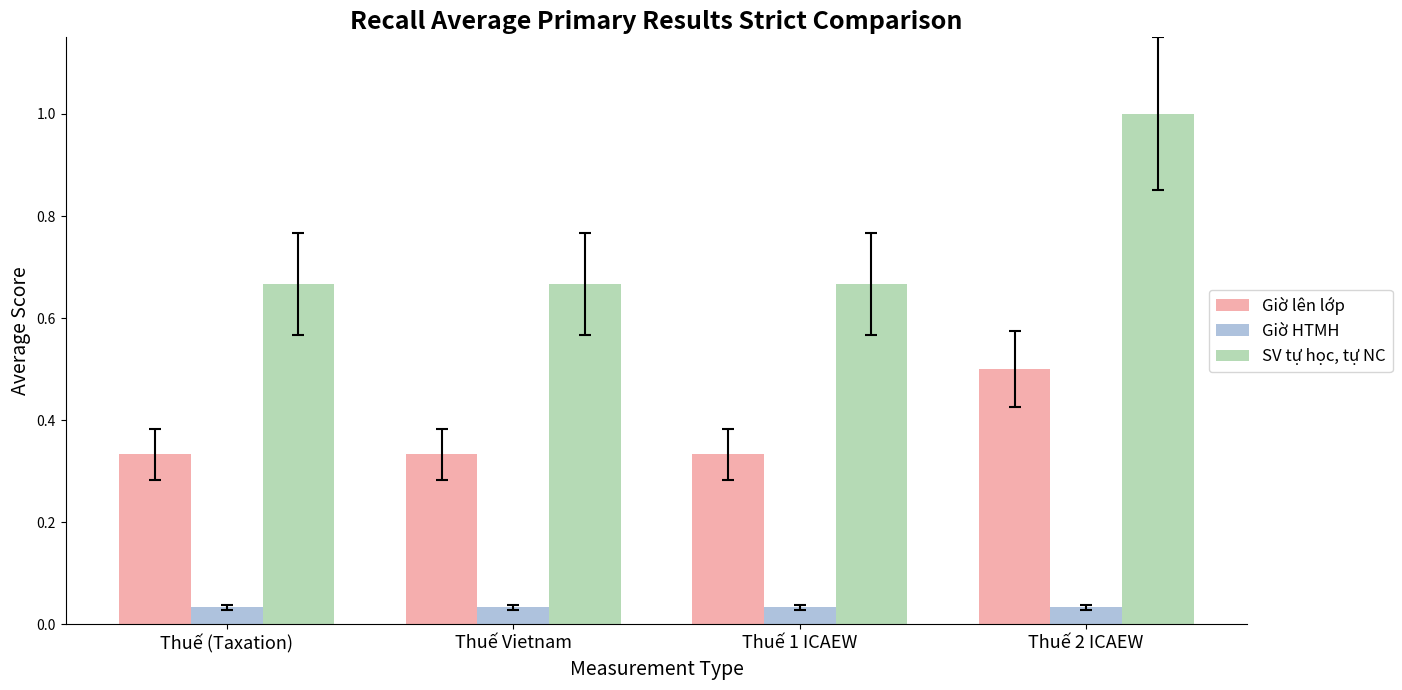

Which series changed the most between Thuế (Taxation) and Thuế 2 ICAEW?

SV tự học, tự NC